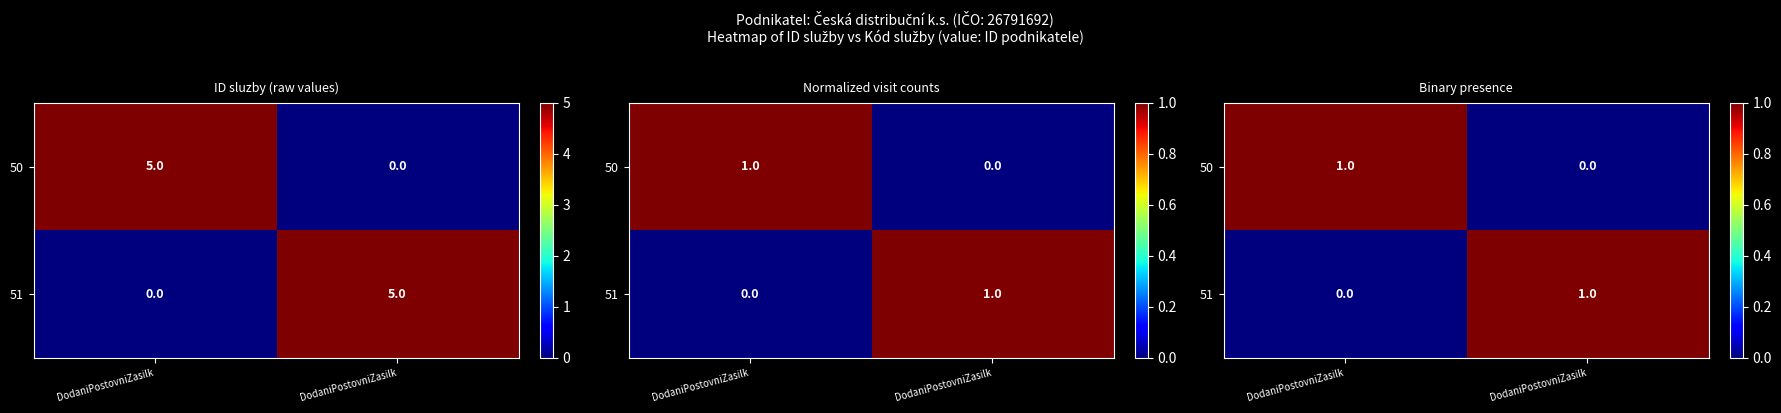

At which category is the sum across all series the highest?

DodaniPostovniZasilk